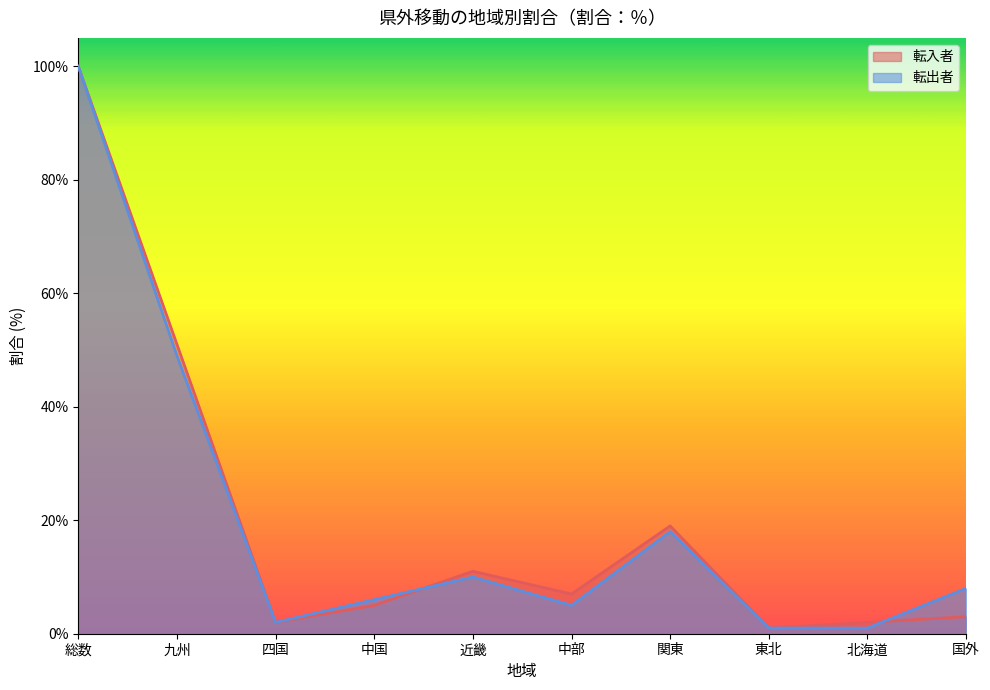

Read the 転入者 value at 国外.

3